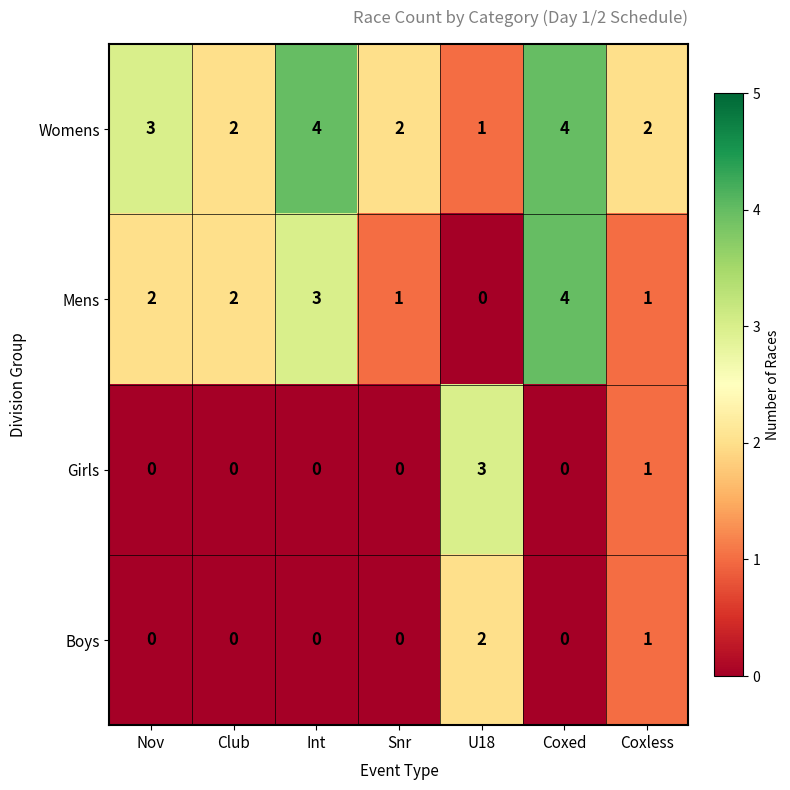

What is the sum of the Girls values at Nov and U18?

3